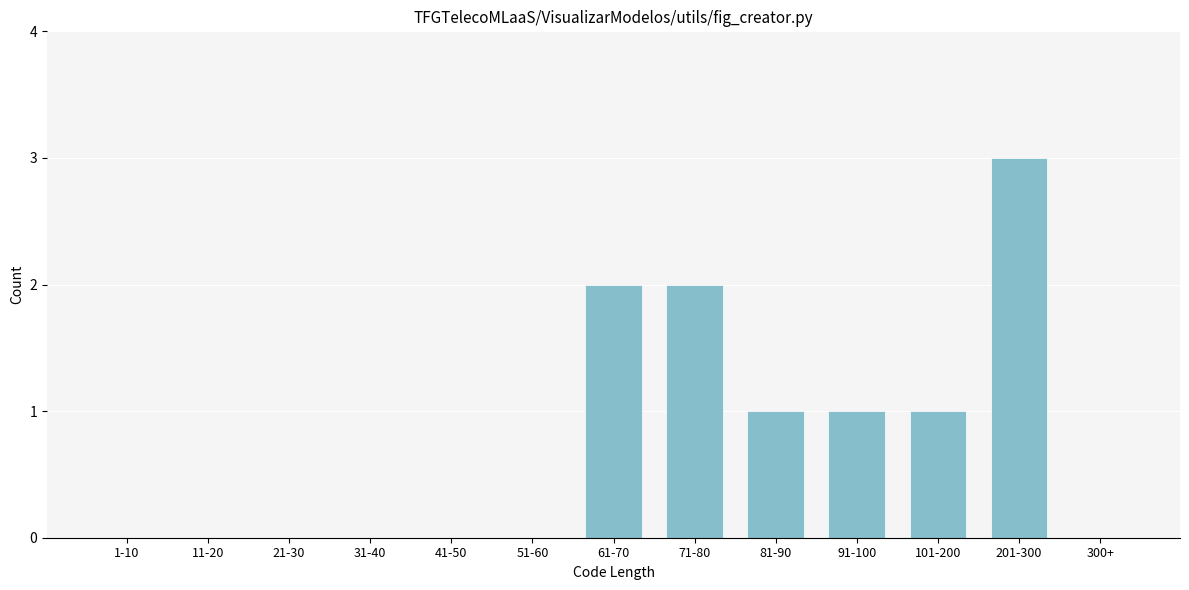

Reading left to right, extract all data points from this chart.

1-10=0	11-20=0	21-30=0	31-40=0	41-50=0	51-60=0	61-70=2	71-80=2	81-90=1	91-100=1	101-200=1	201-300=3	300+=0